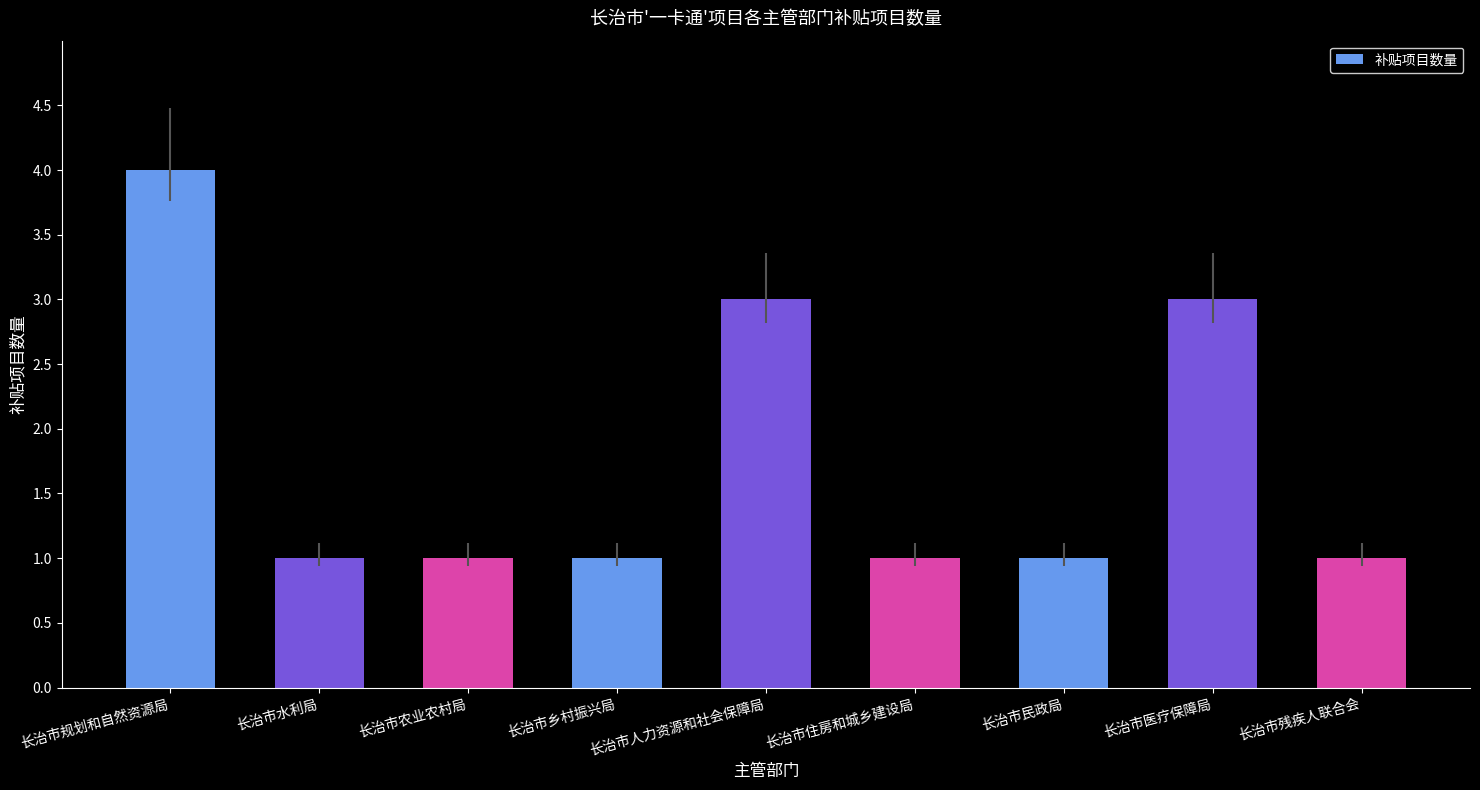

What is the greatest value displayed?

4